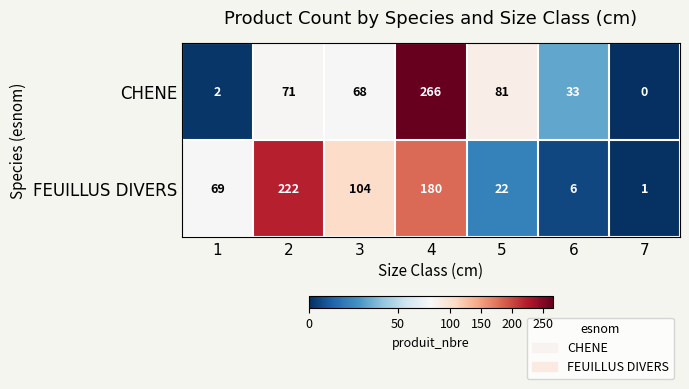

Reading left to right, transcribe all the data shown in this chart.

CHENE: 1=2	2=71	3=68	4=266	5=81	6=33	7=0
FEUILLUS DIVERS: 1=69	2=222	3=104	4=180	5=22	6=6	7=1